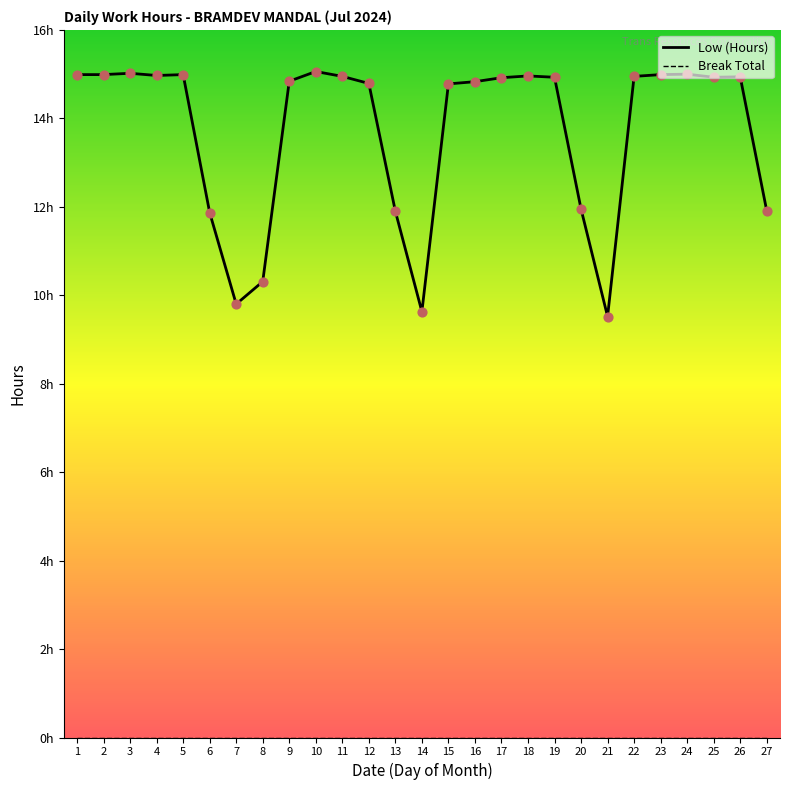

Which series contains the lowest Y value?

Break Total